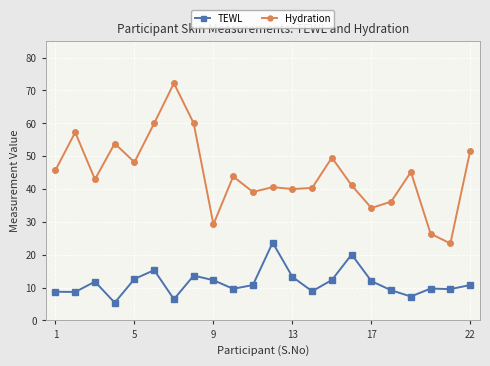

What is the average value of the TEWL series?

11.5